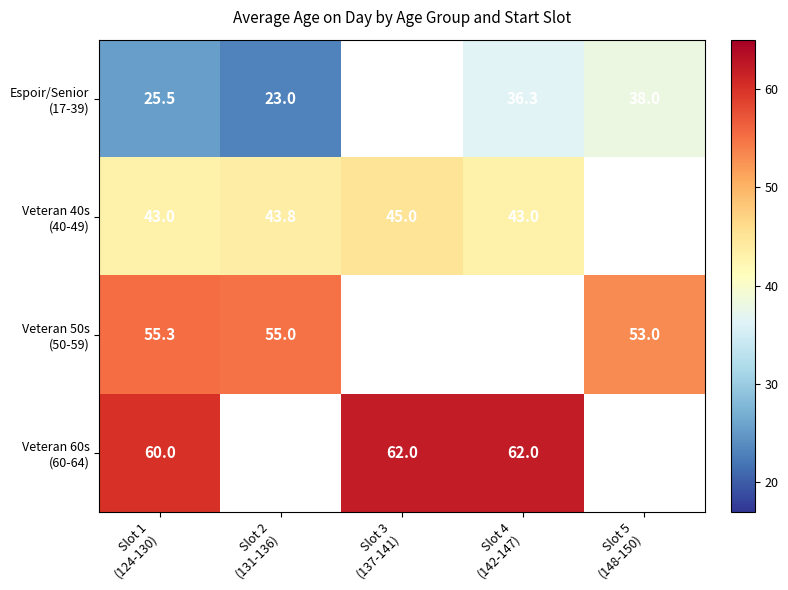

Which category has the lowest value in the Veteran 60s (60-64) series?

Slot 1 (124-130)